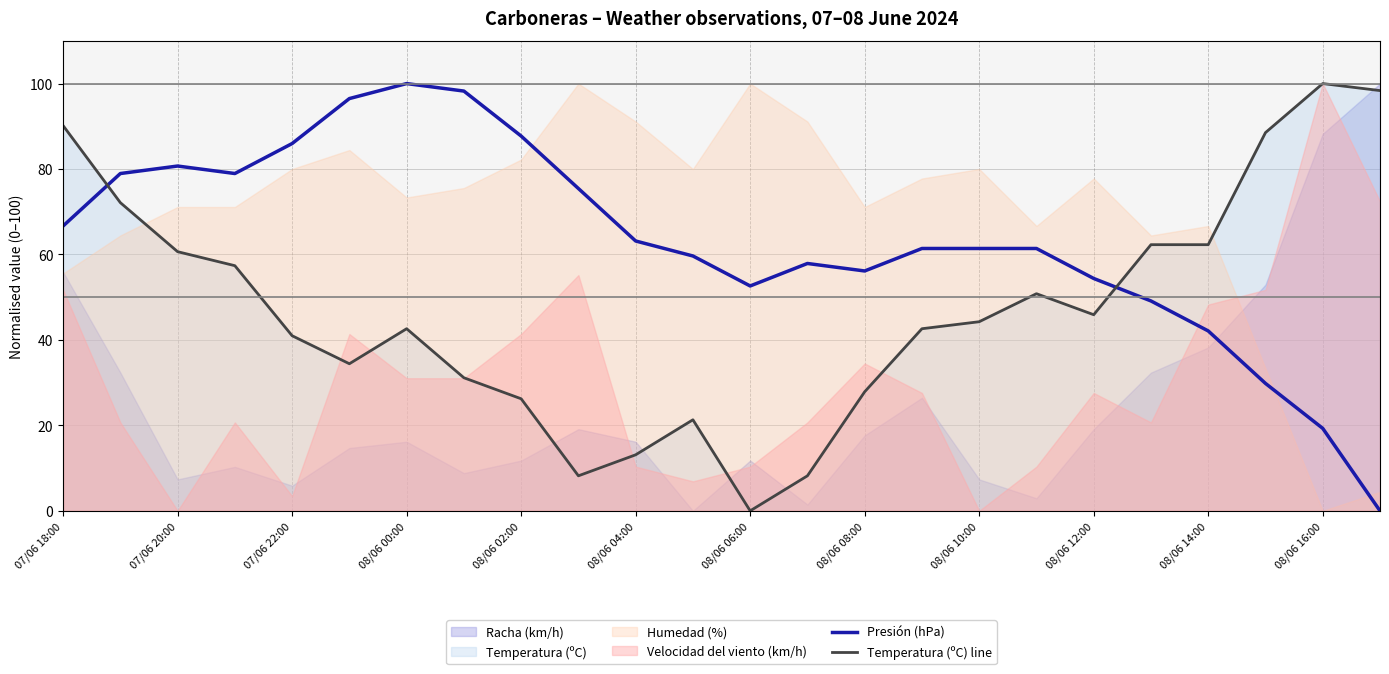

How many values in the Presión (hPa) series are below 61?

10